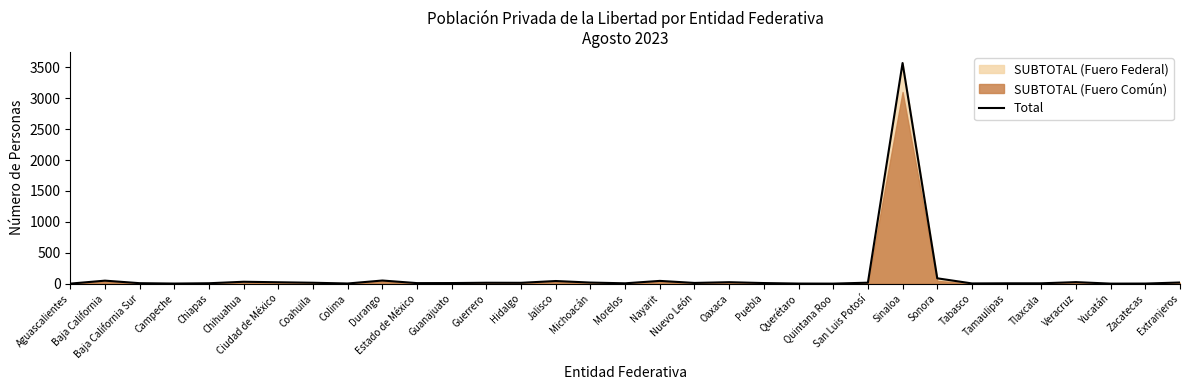

True or false: the data shows 1575 at Sinaloa.

False